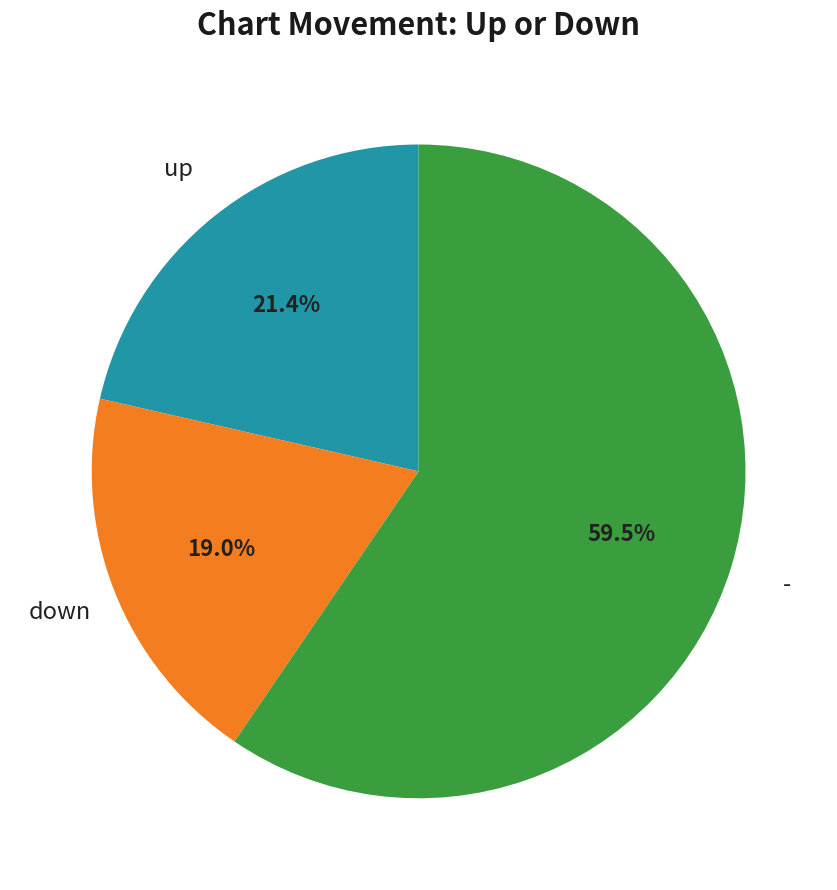

Combined, do down and up account for over 50%?

No